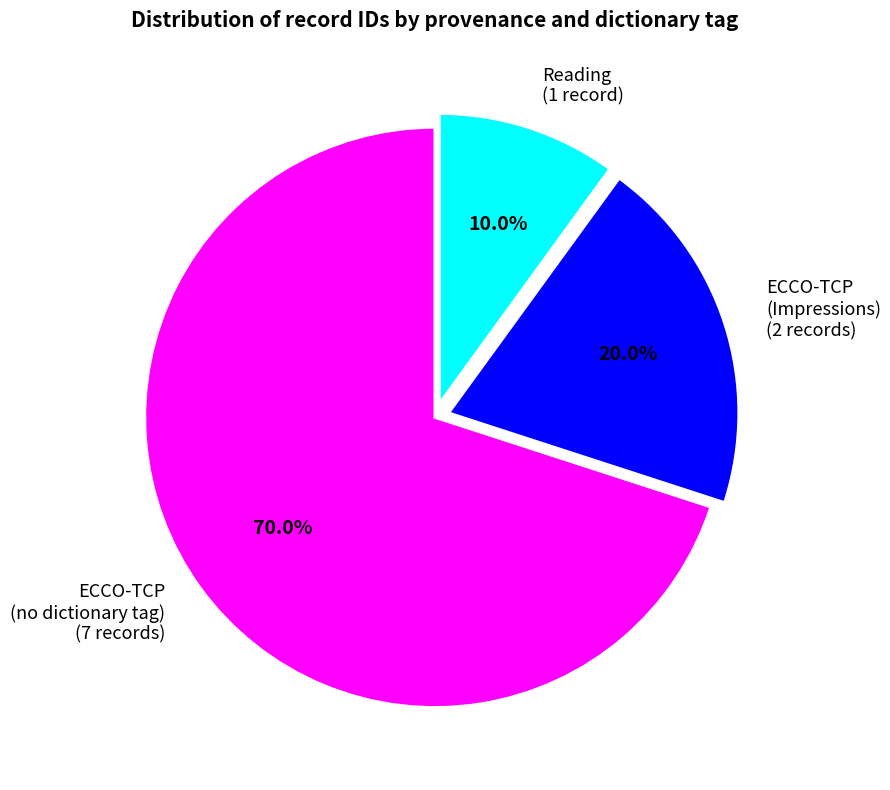

Is there a majority slice in this chart?

Yes